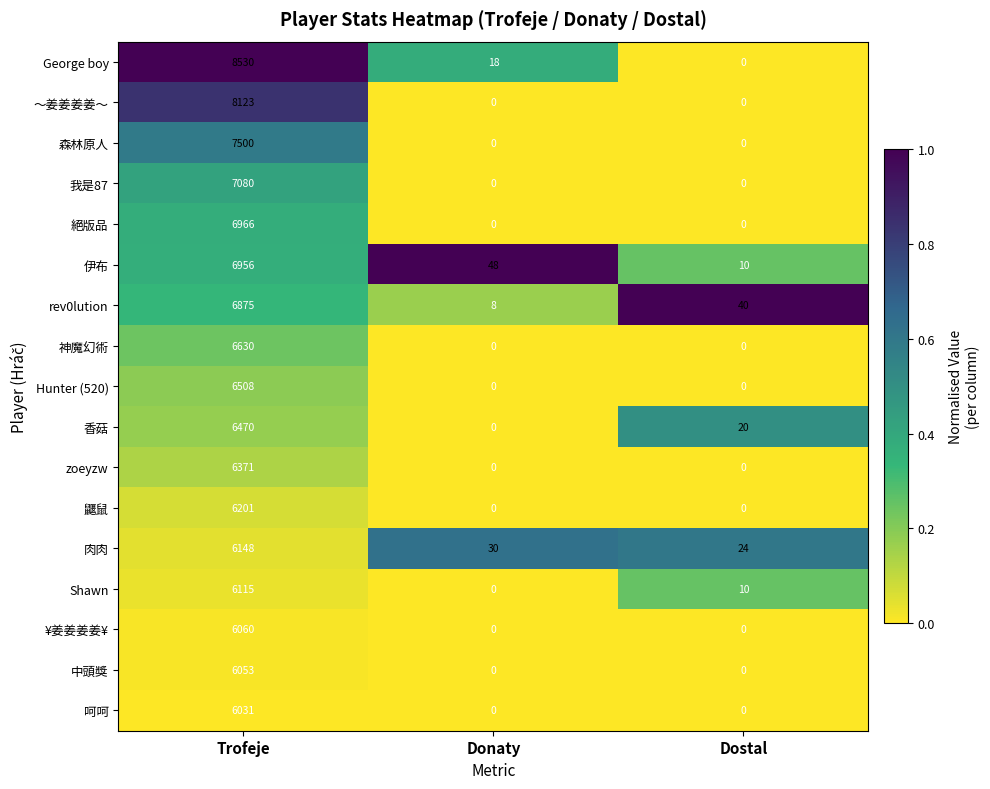

Which series has the widest spread of values?

George boy